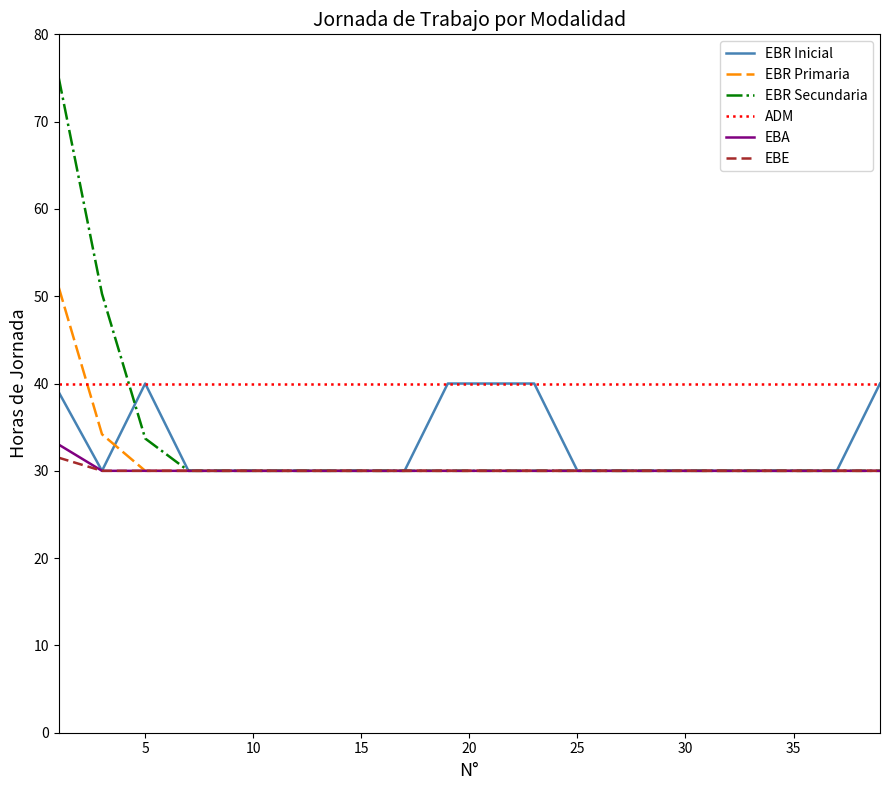

Which series has the largest range (max minus min)?

EBR Secundaria